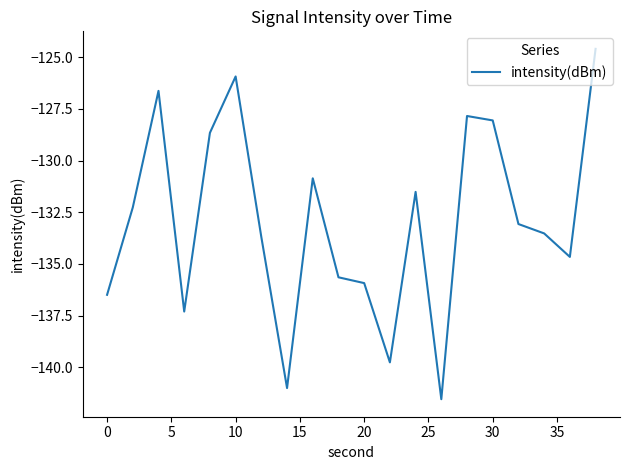

What is the difference between the maximum and minimum values?

17.0